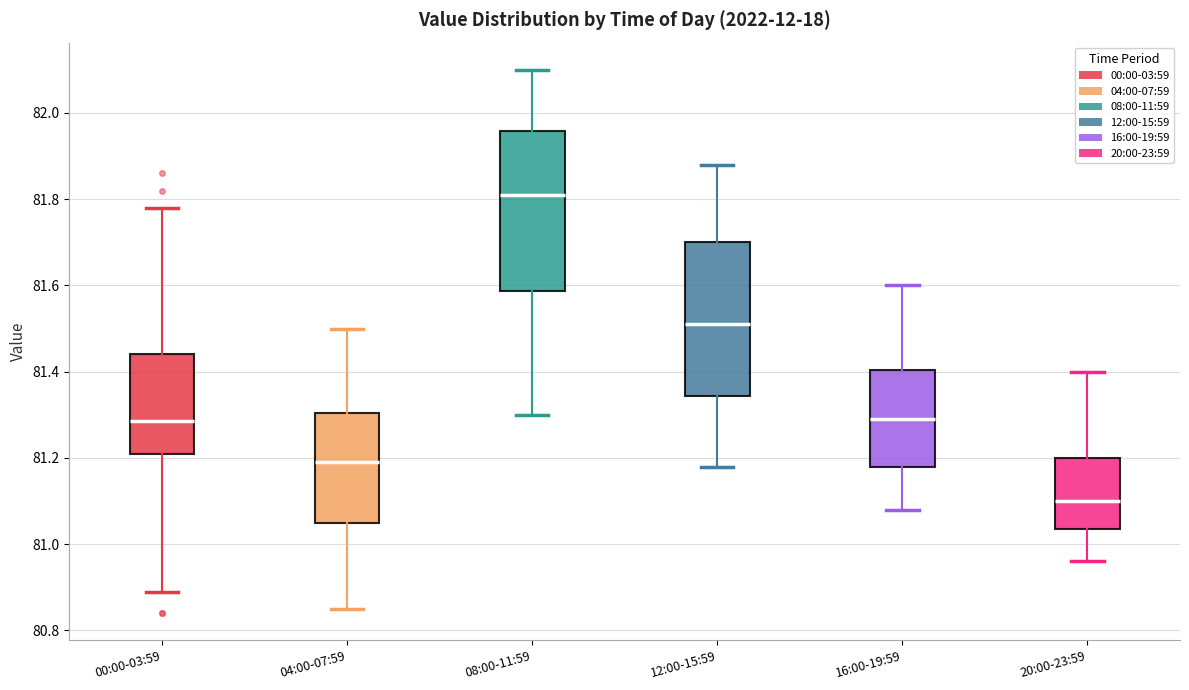

Which box's median line is the lowest?

20:00-23:59